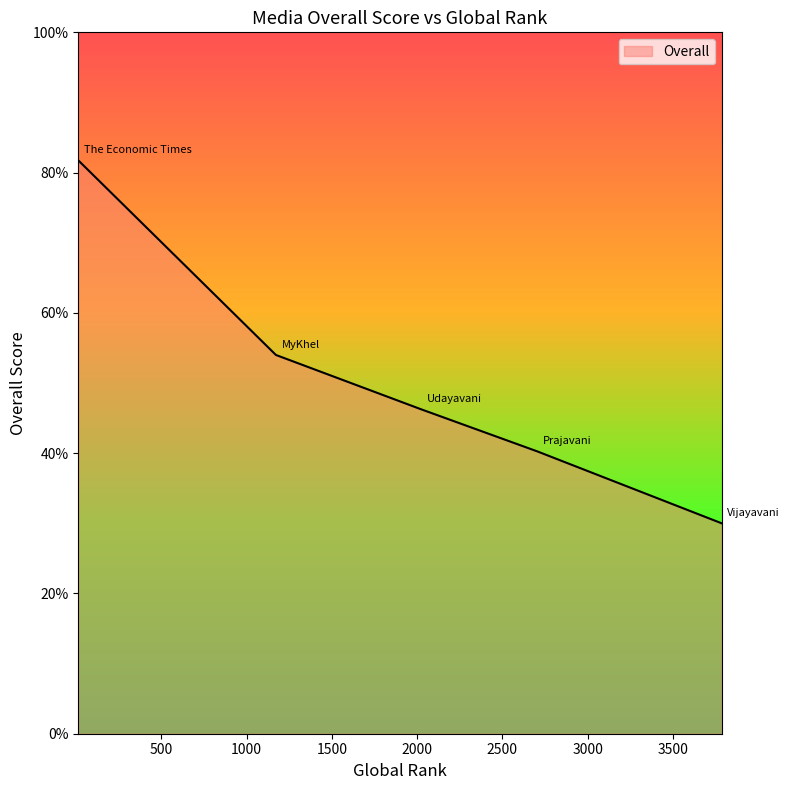

What is the greatest value displayed?

81.8